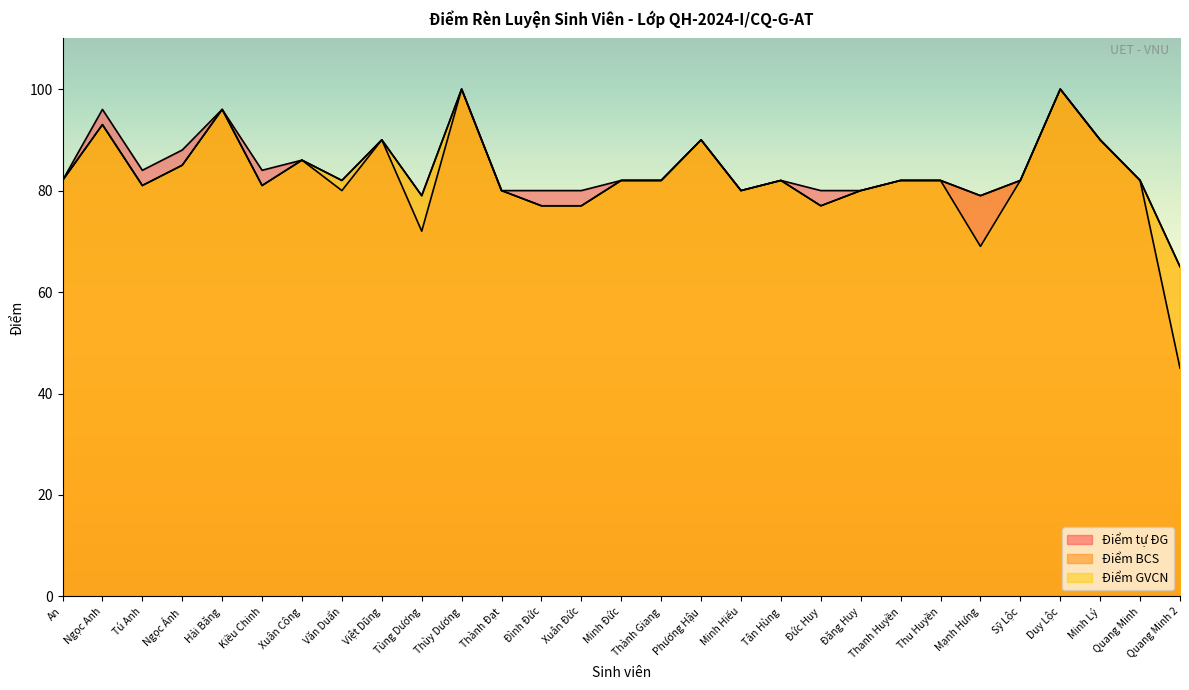

What is the difference between the second highest and minimum values in the Điểm BCS series?

35